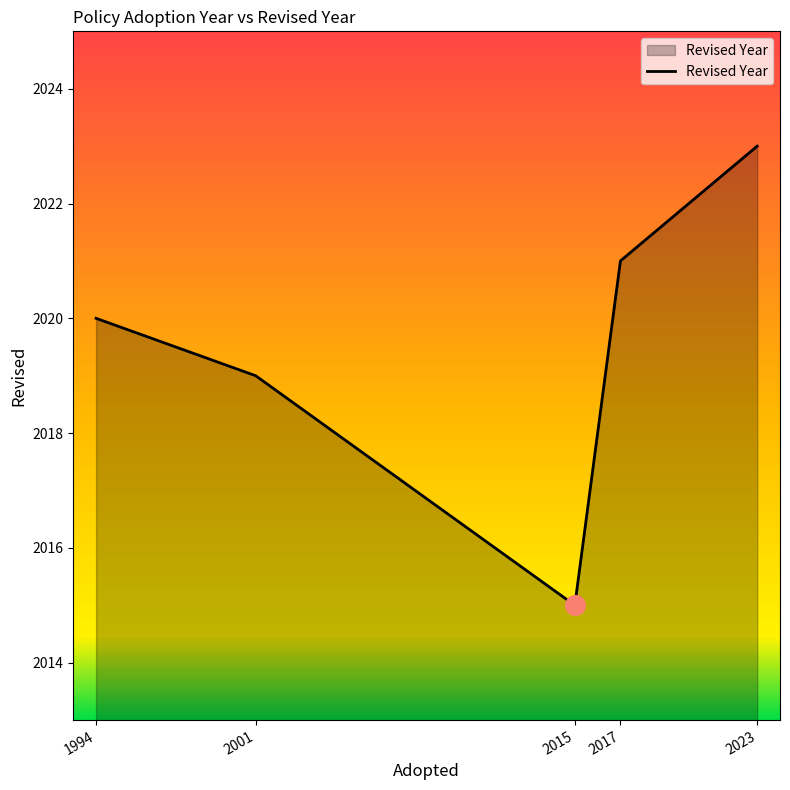

Approximately how many times larger is the value at 2023 compared to 2017?

1.0